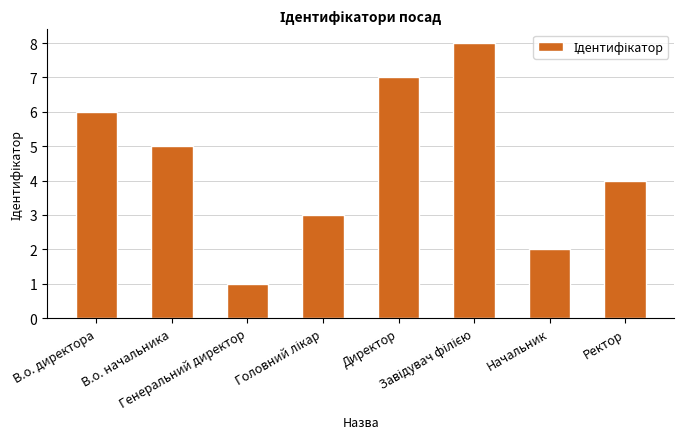

What is the minimum value shown in the chart?

1